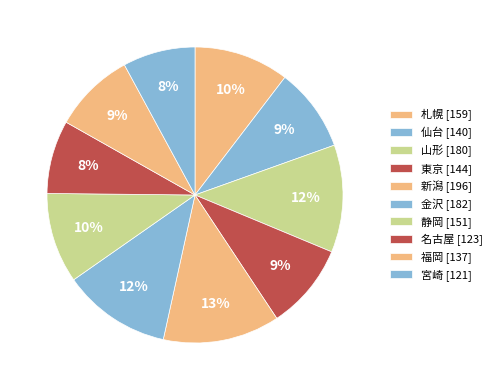

How many segments does this pie chart have?

10